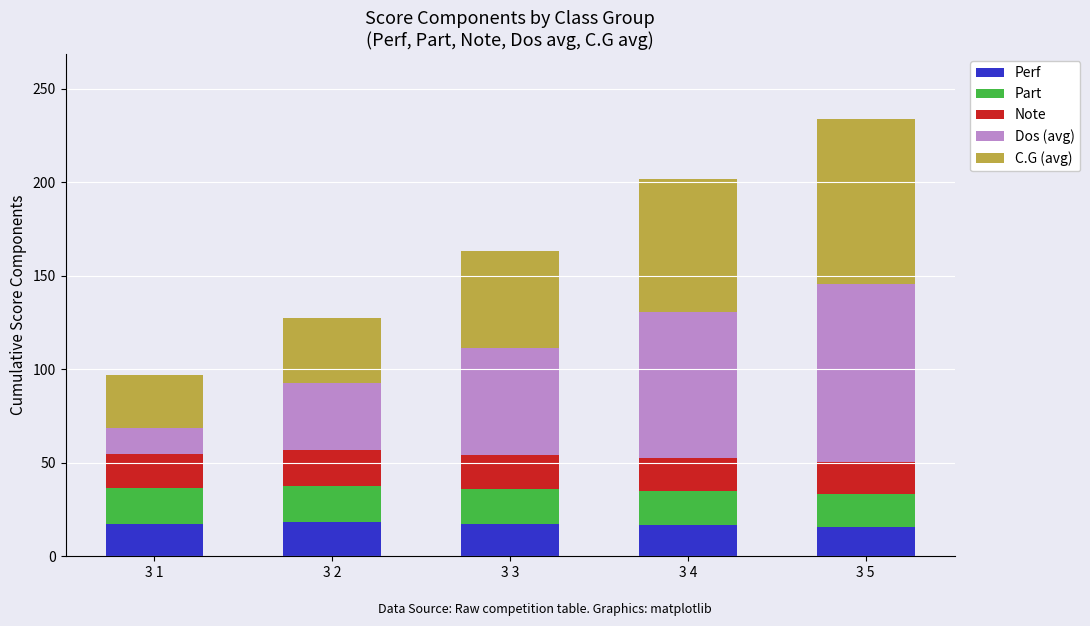

What is the sum of all Perf values?

84.8